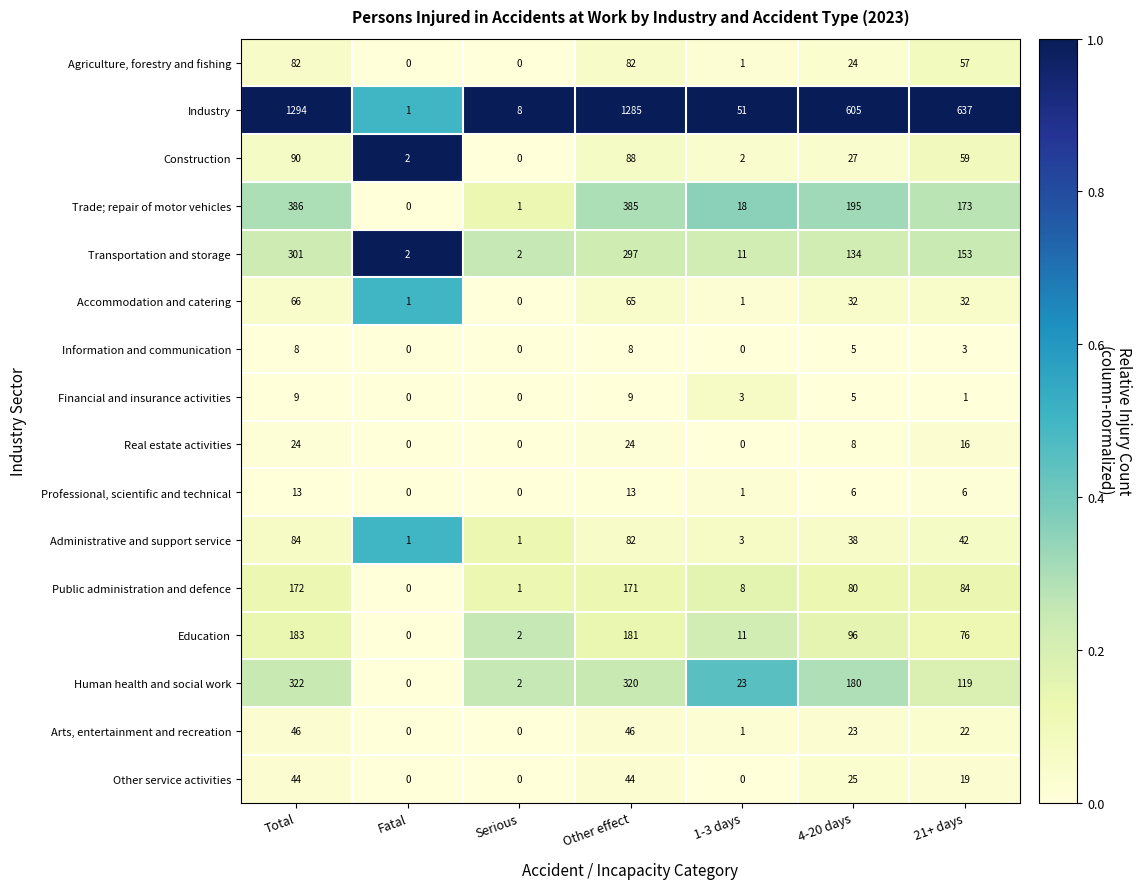

The value of Trade; repair of motor vehicles at Total is 386. True or false?

True